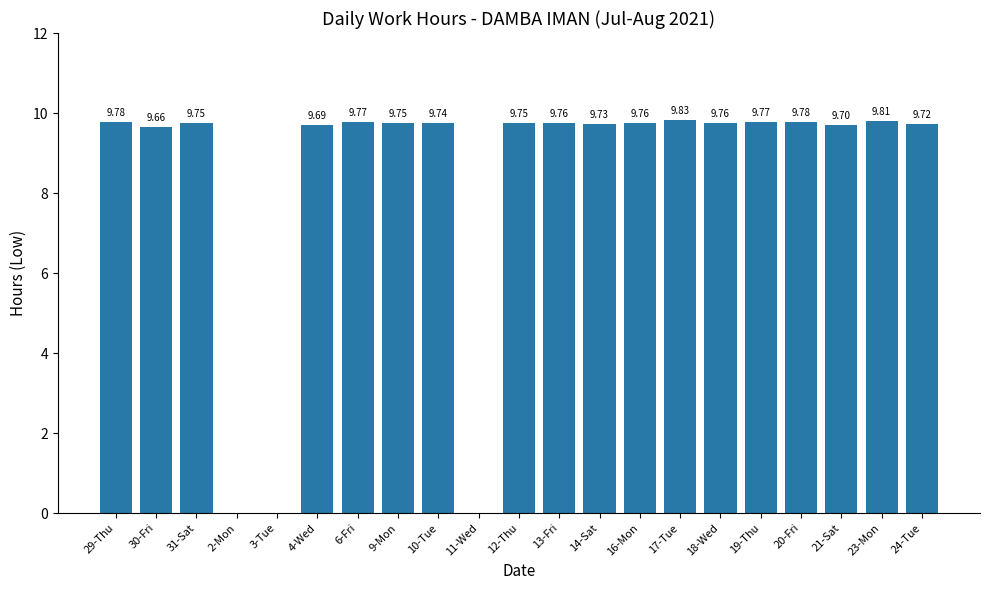

The chart shows a value of 9.8 at 17-Tue. True or false?

True